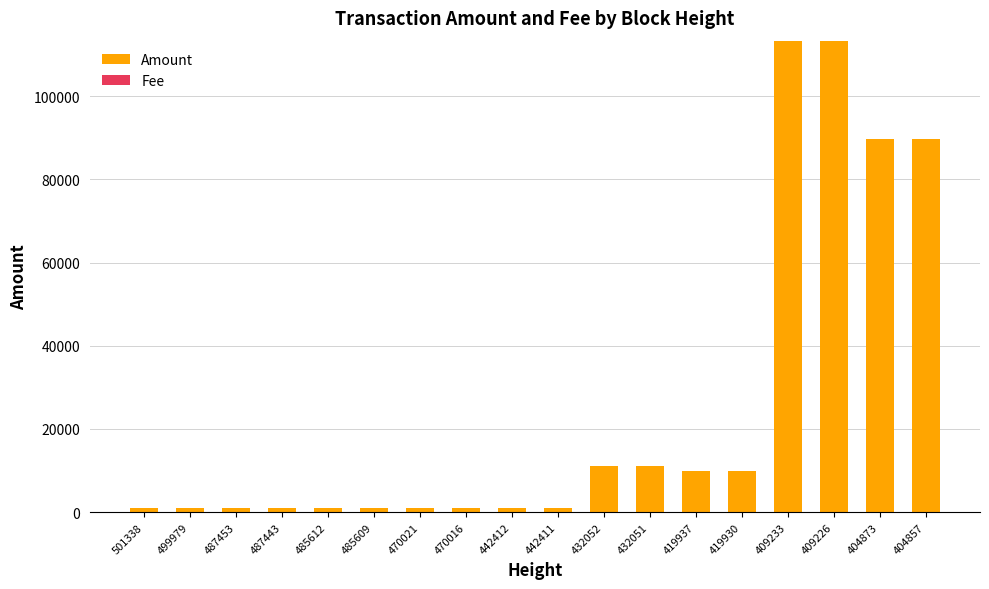

Is it true that Amount equals 1002.0 at 442411?

True